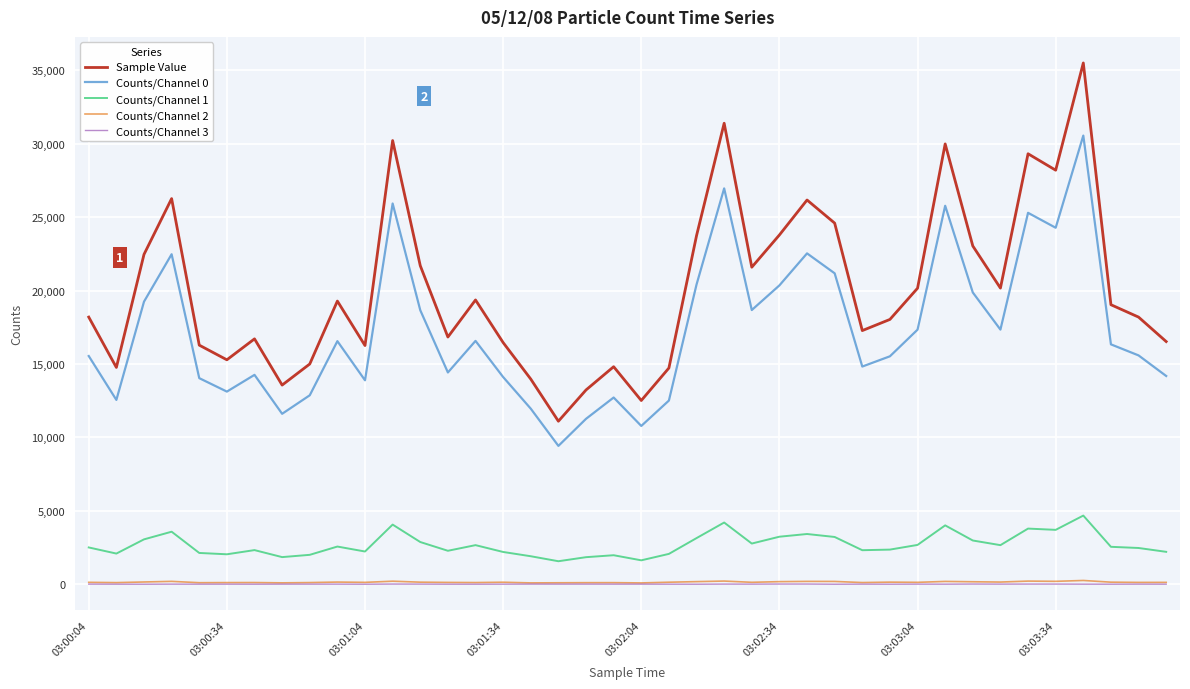

What is the maximum value shown in the chart?

35502